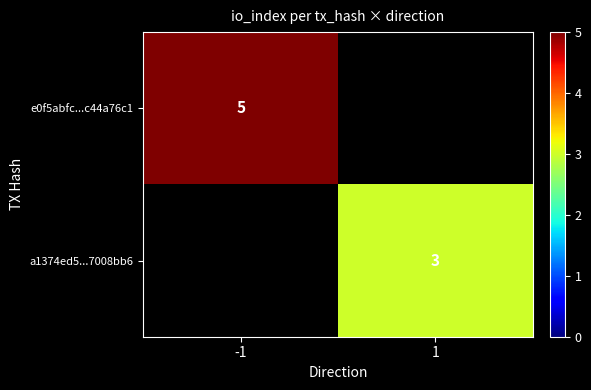

True or false: e0f5abfc...c44a76c1 has a value of 5 at -1.

True